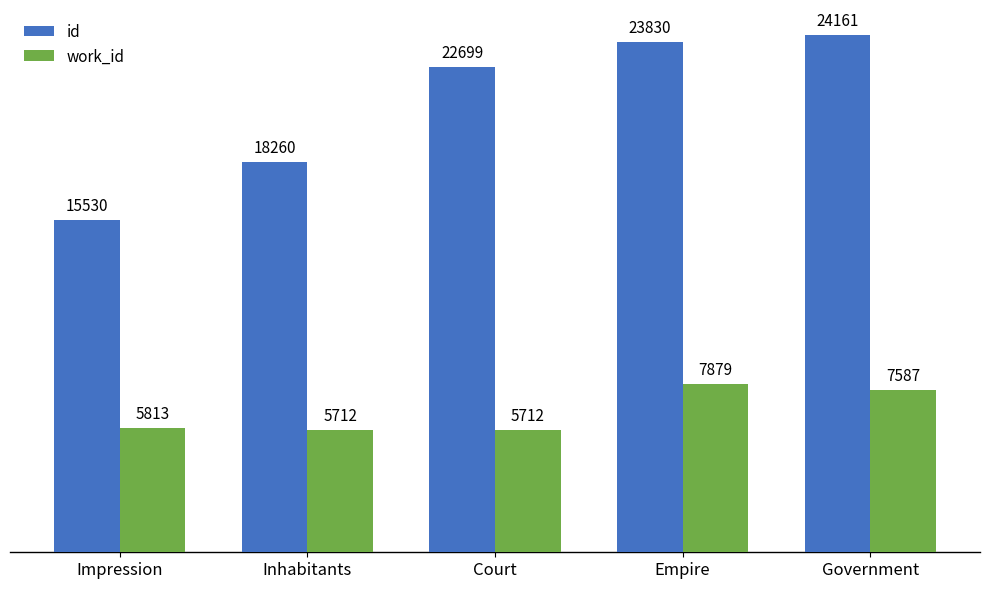

Rank the series by their maximum value, from lowest to highest.

work_id, id